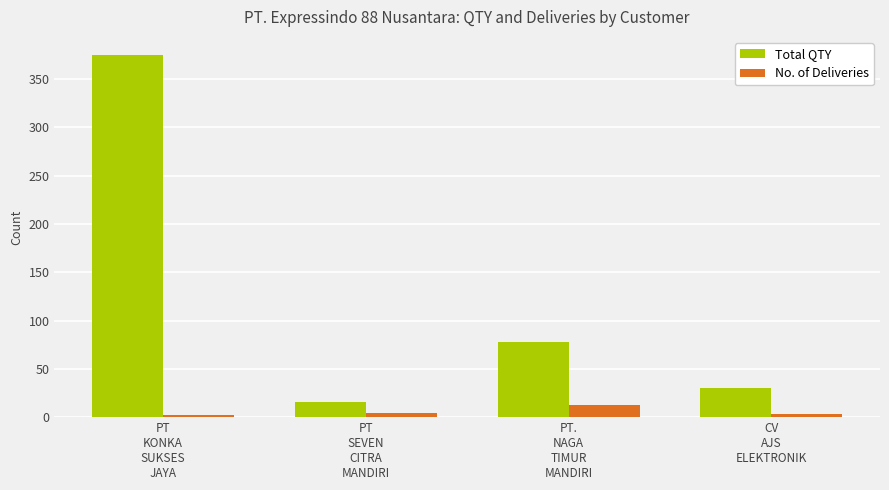

Which series has the largest range (max minus min)?

Total QTY